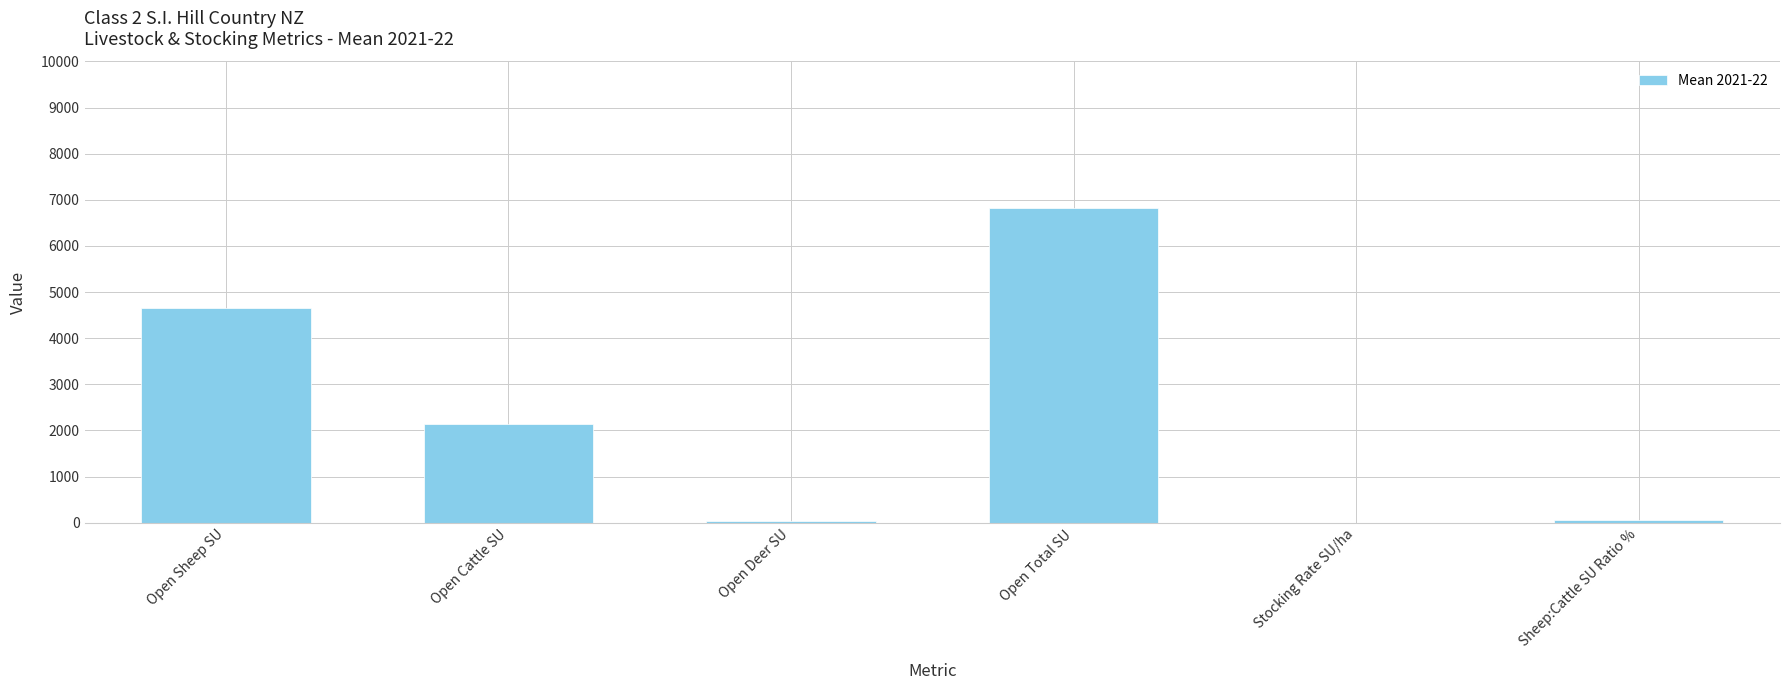

What value does the data have at Open Cattle SU?

2131.0